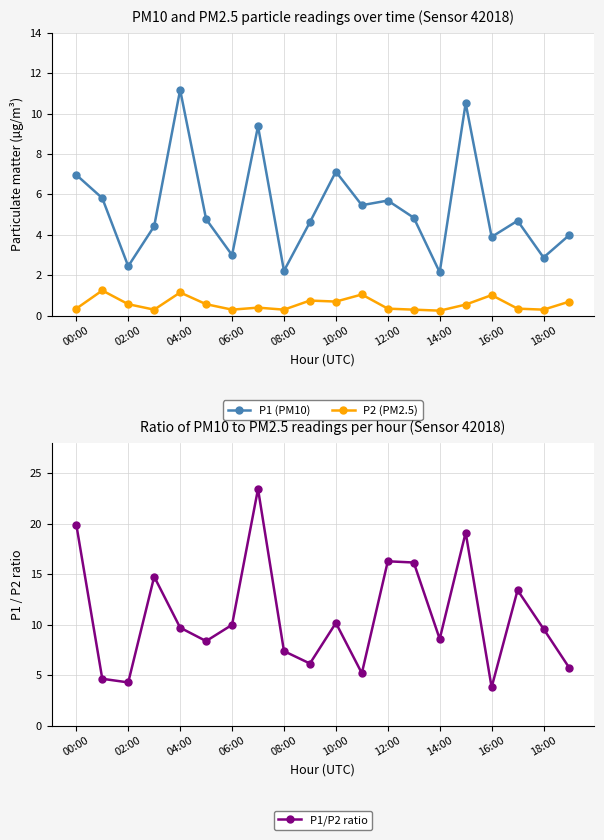

What is the maximum value for P1 (PM10)?

11.2